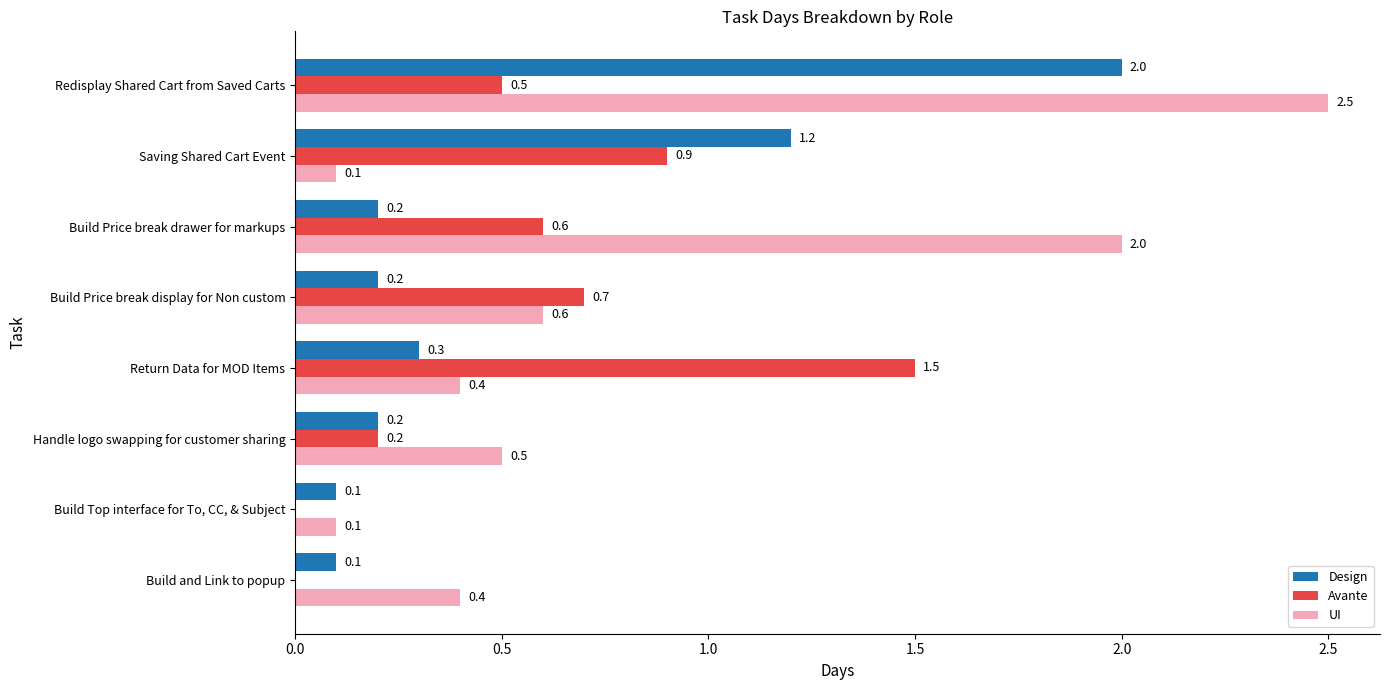

Is it true that UI equals 0.5 at Handle logo swapping for customer sharing?

True